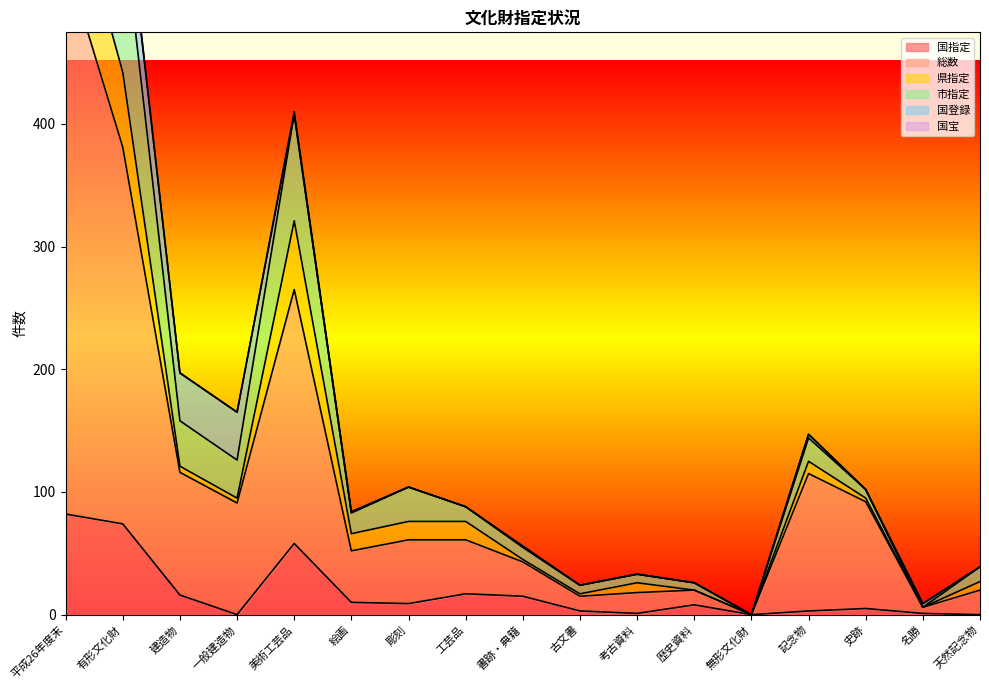

What is the highest value of the 市指定 series?

811